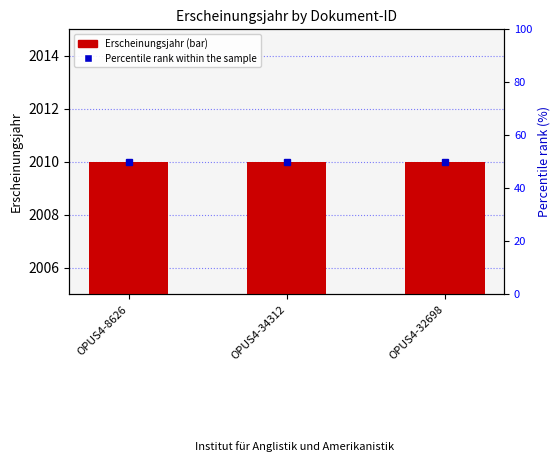

What is the sum of all Erscheinungsjahr values?

6030